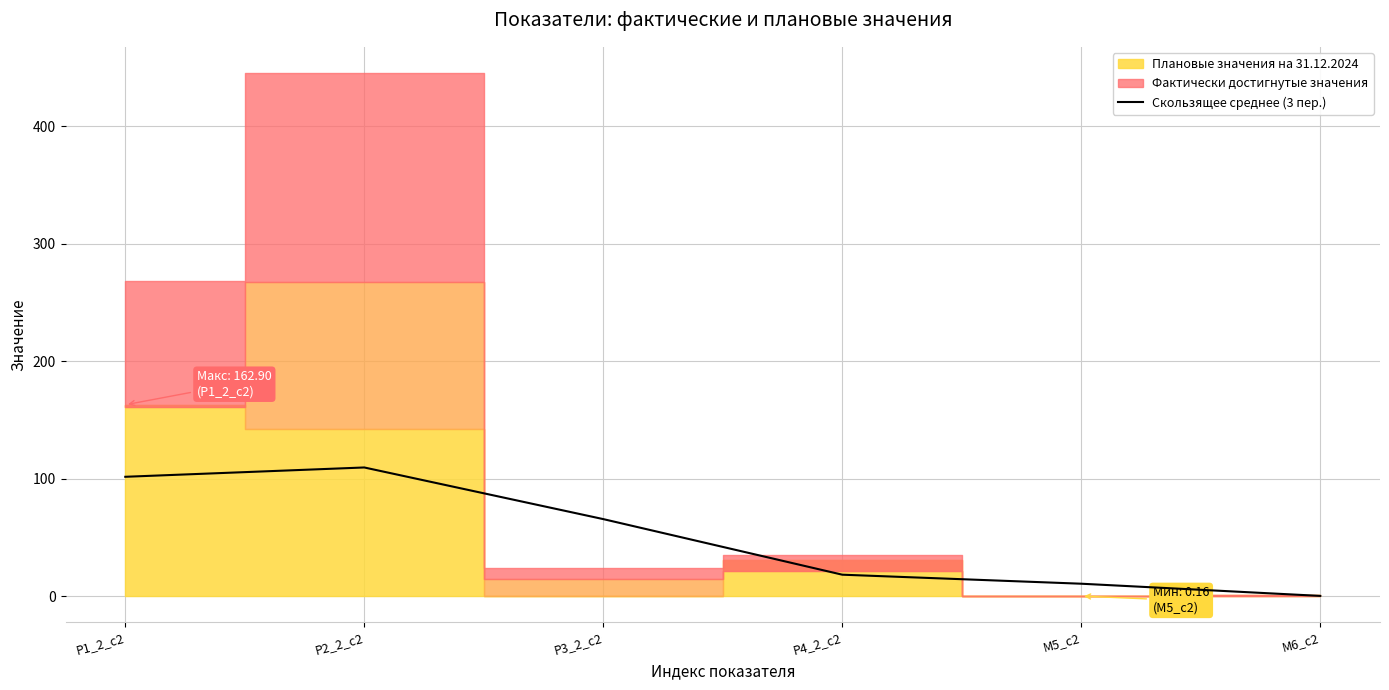

Where does the data first go above 65?

Р1_2_с2